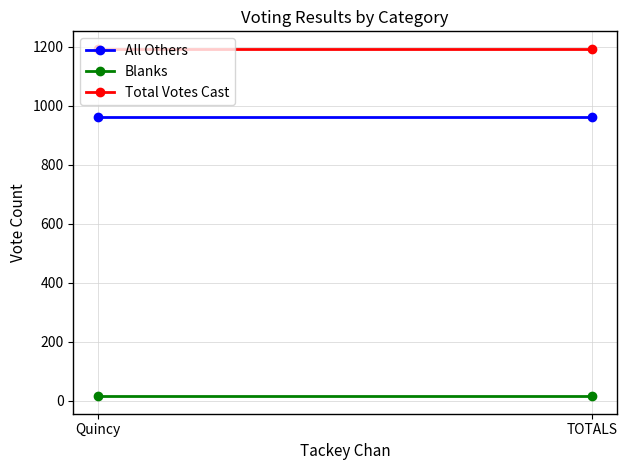

What is the value of the Blanks point at the 1st from the left?

15